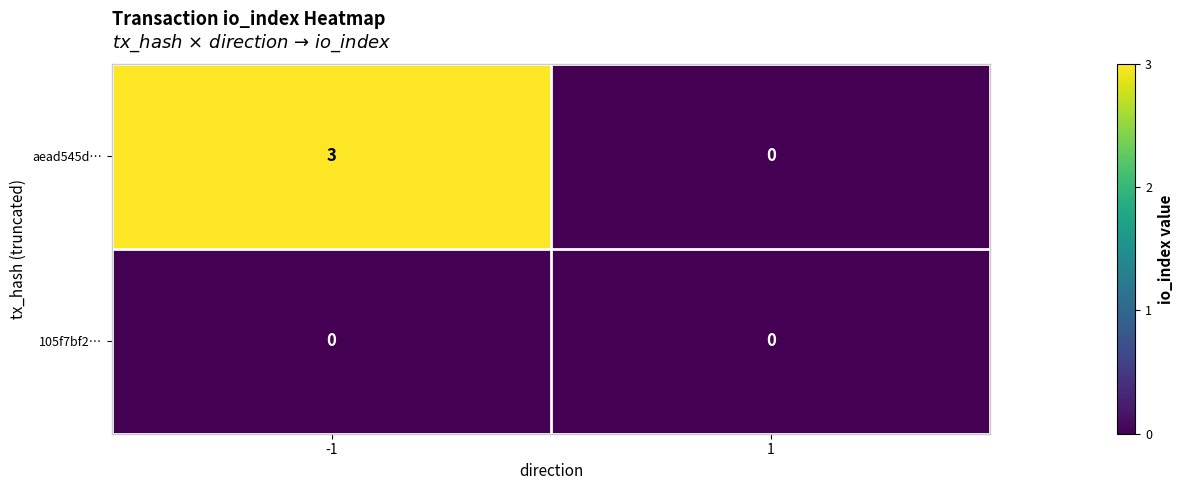

List the series in order of their overall mean, highest first.

aead545d…, 105f7bf2…